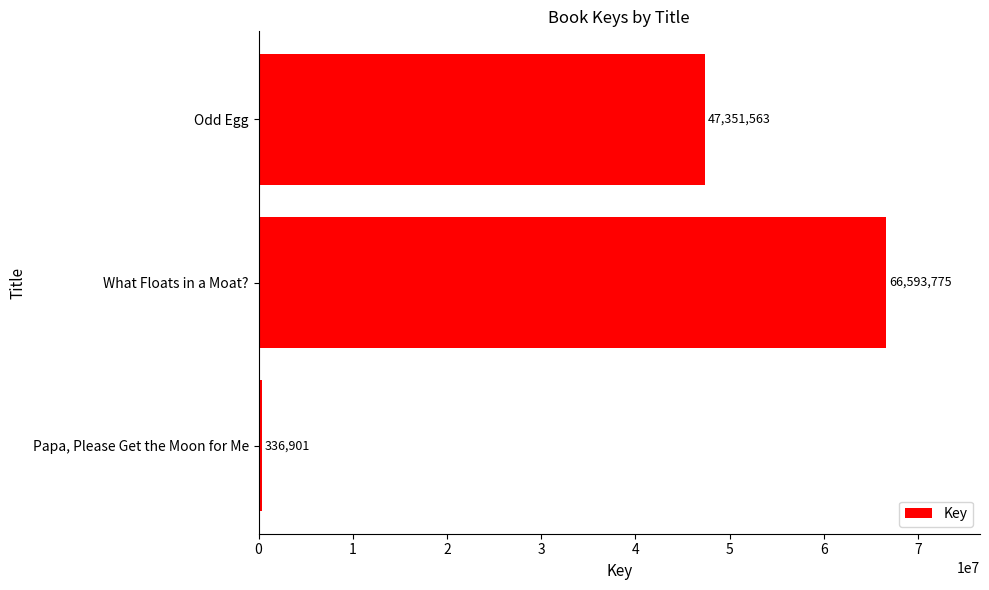

Are the bars grouped side by side (vs. stacked)?

No